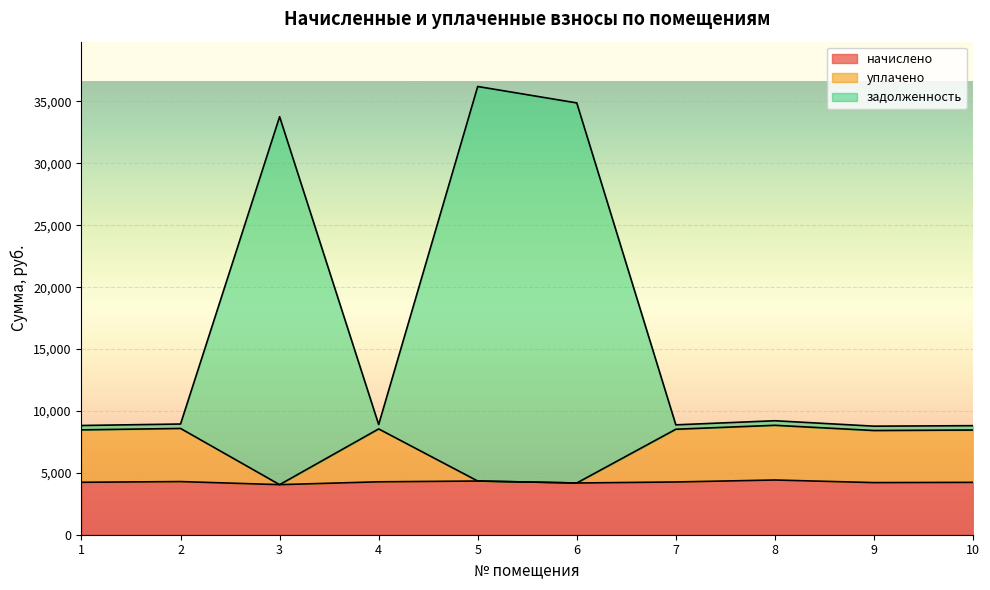

What is the value of the начислено point at the 7th from the left?

4261.2